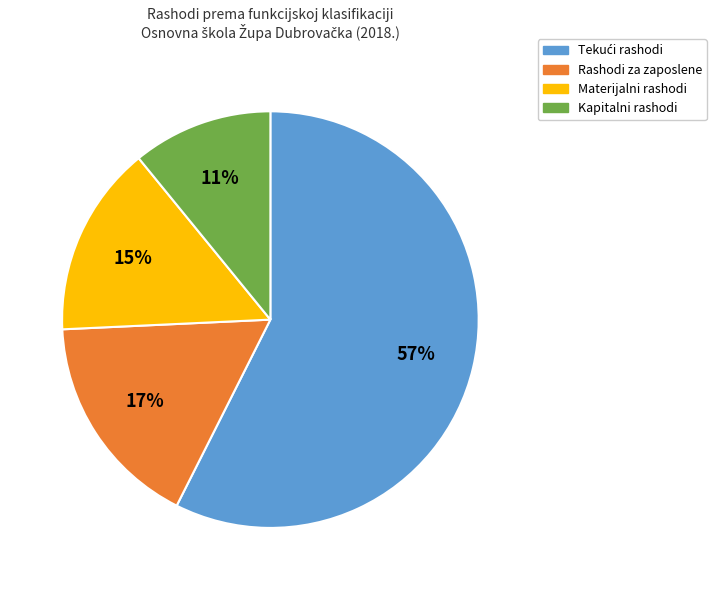

Between Materijalni rashodi and Kapitalni rashodi, which is larger?

Materijalni rashodi